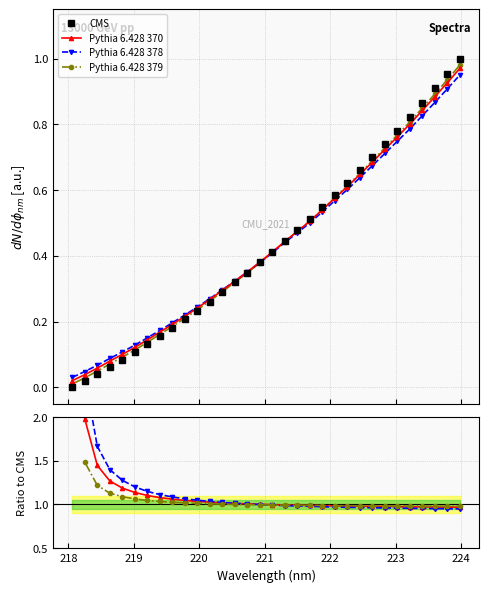

True or false: Pythia 6.428 378 has more than 0 points higher than both neighbors.

False